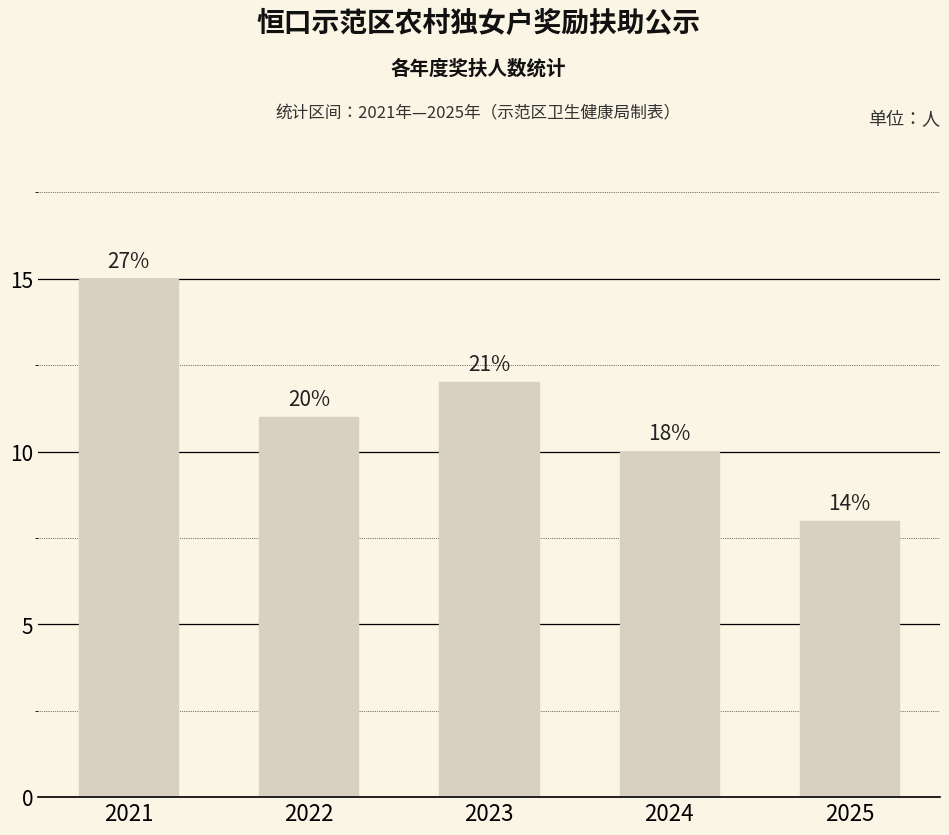

Rank the categories by value from lowest to highest.

2025, 2024, 2022, 2023, 2021